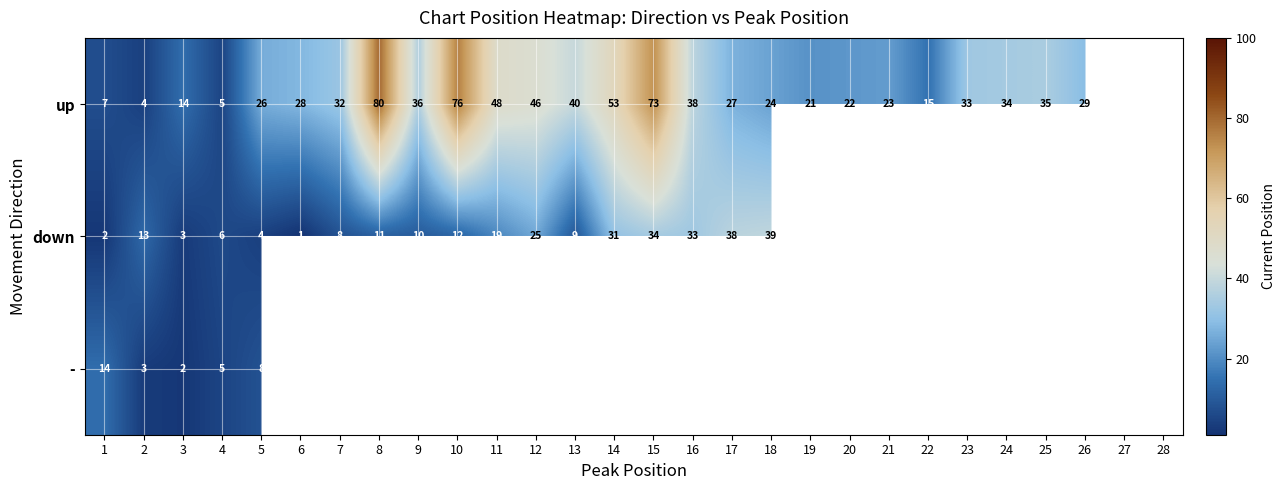

Is it true that up equals 10 at 1?

False